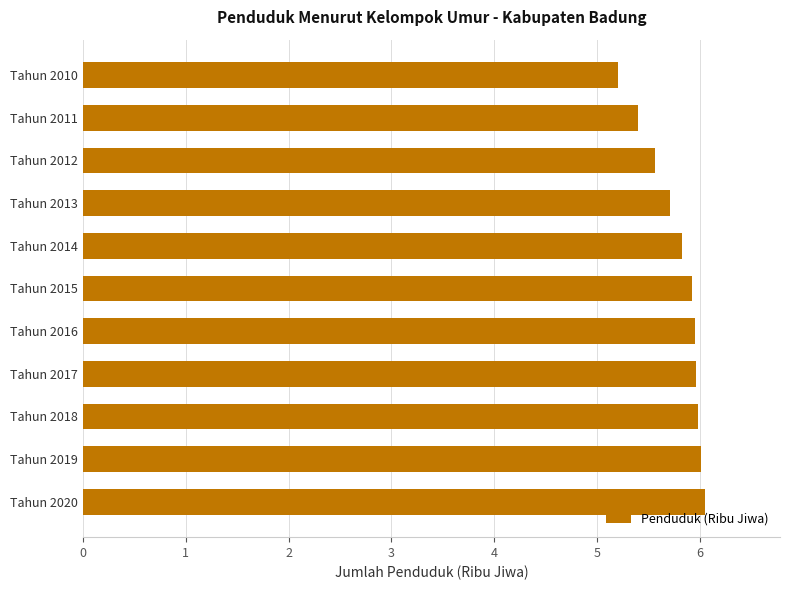

What is the value of the 3rd bar from the top?

5.6